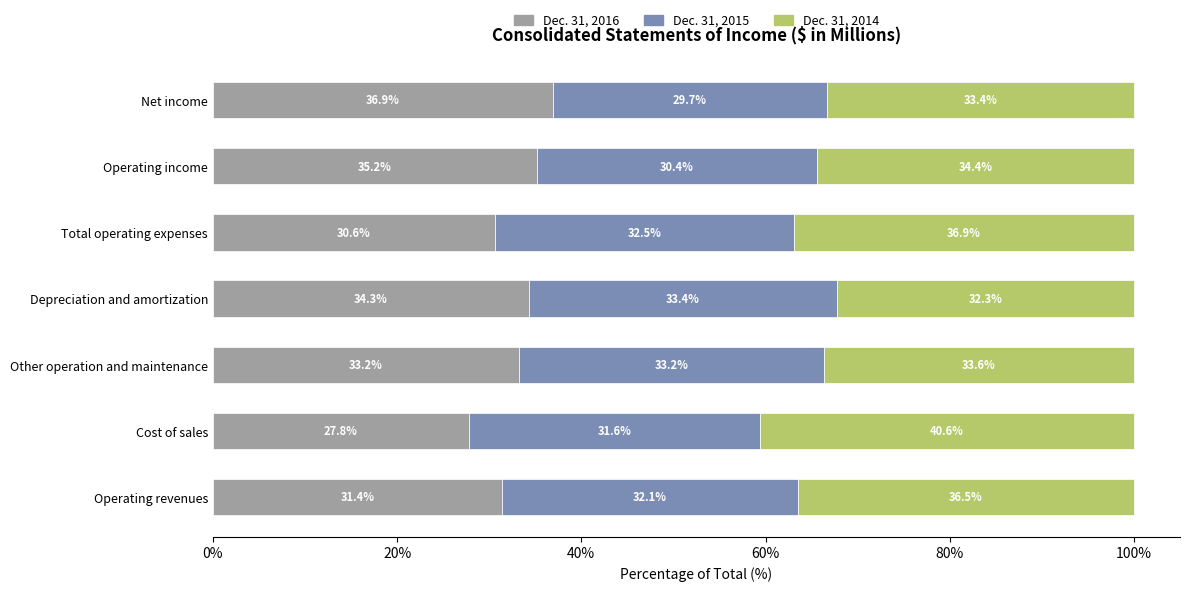

At which label does Dec. 31, 2016 reach its minimum?

Cost of sales